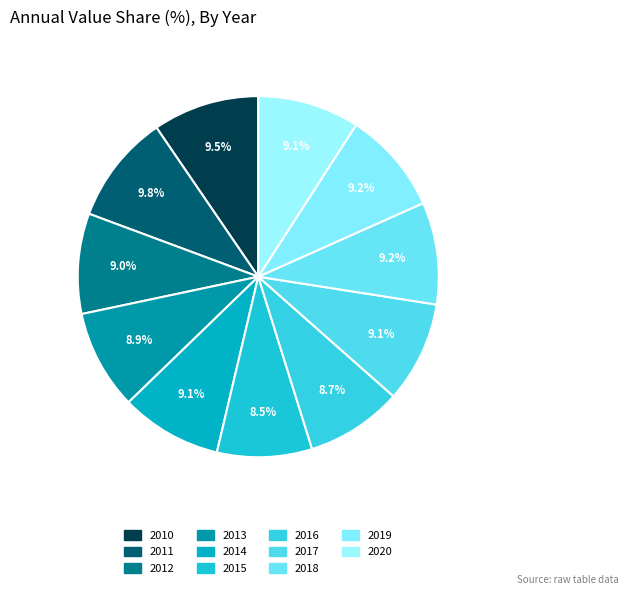

How many segments does this pie chart have?

11